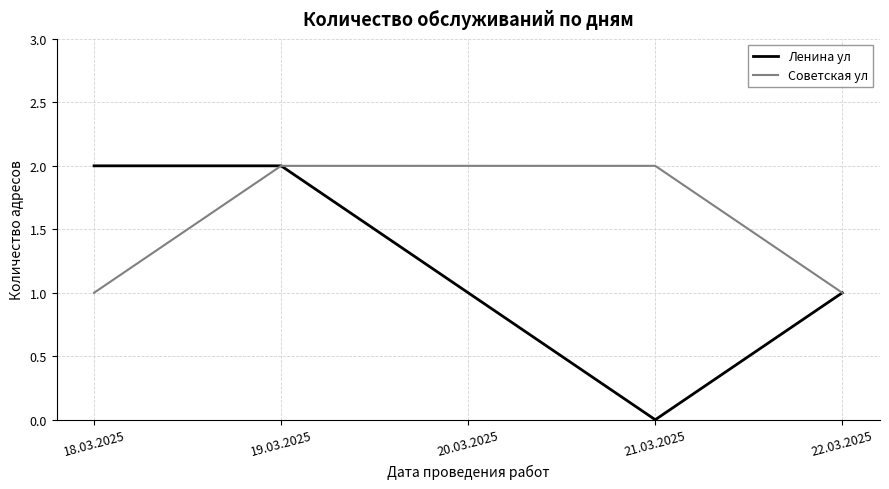

Which series has the largest total across all categories?

Советская ул